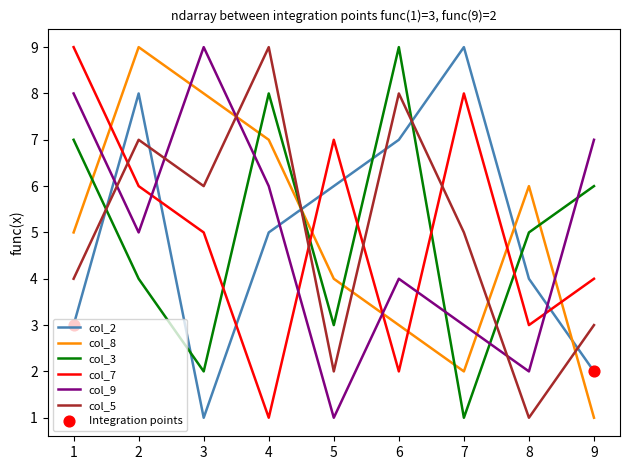

The col_2 series shows 2 at 8. True or false?

False